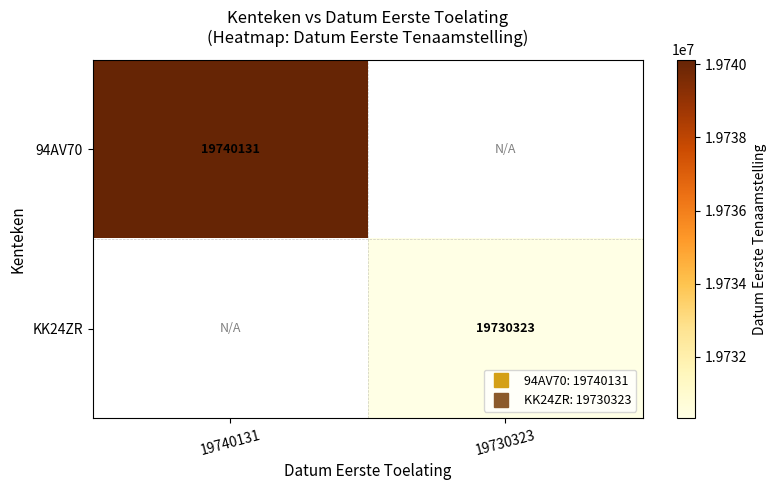

Rank the series by their average value, from highest to lowest.

94AV70, KK24ZR